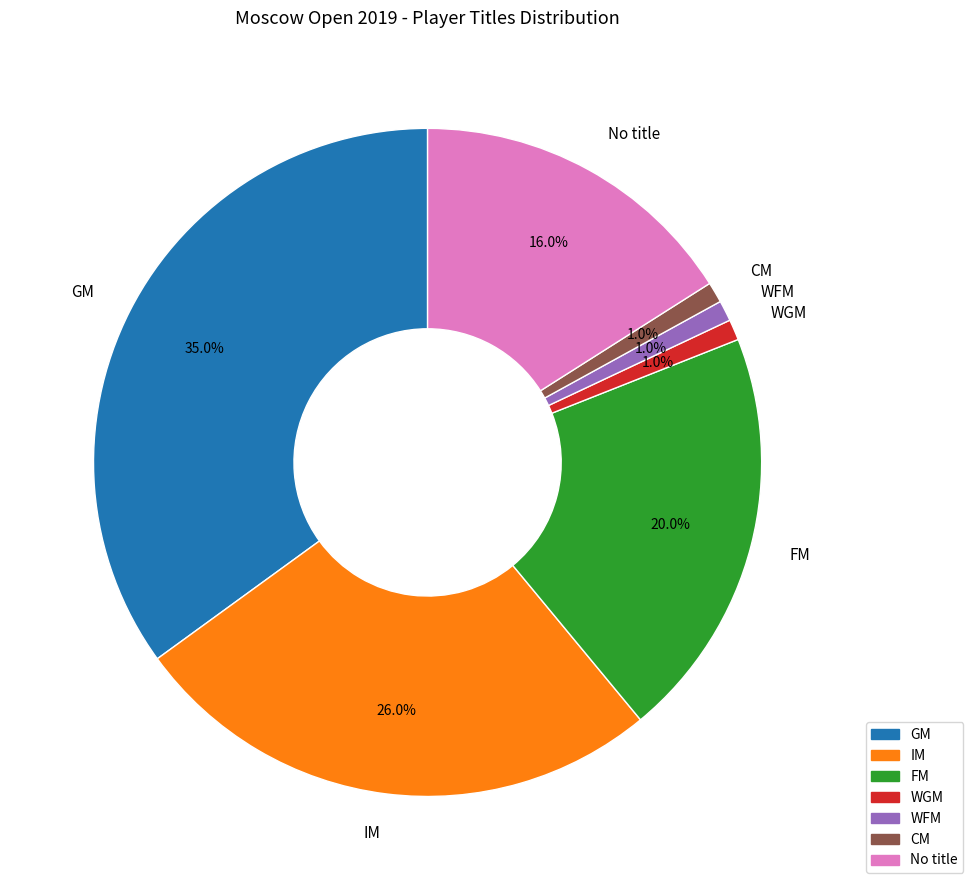

Is it true that CM is 12% of the pie?

False